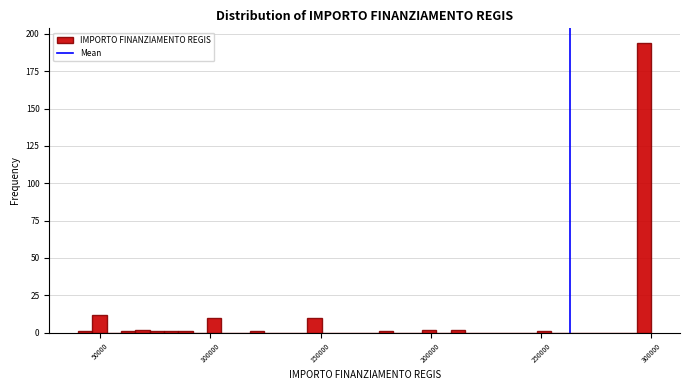

Read against the x-axis, roughly where is the centre of the tallest bar?

295000